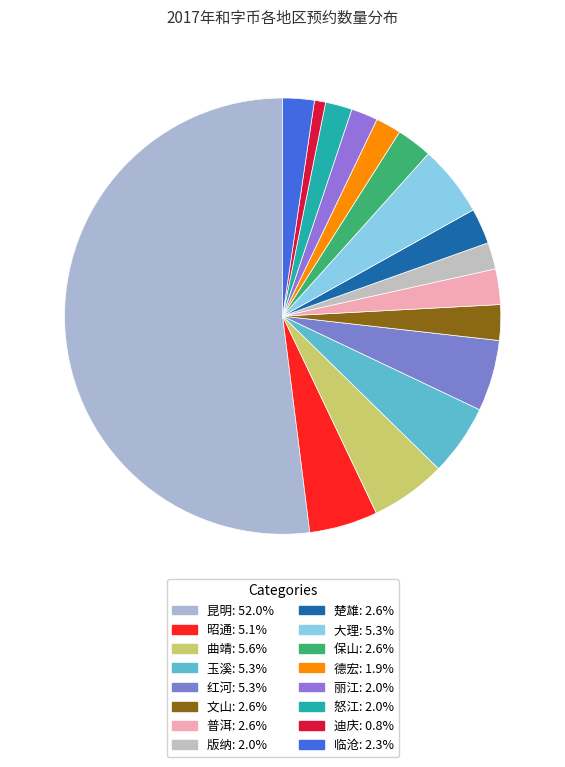

To the nearest percent, what portion does 昆明 represent?

52%